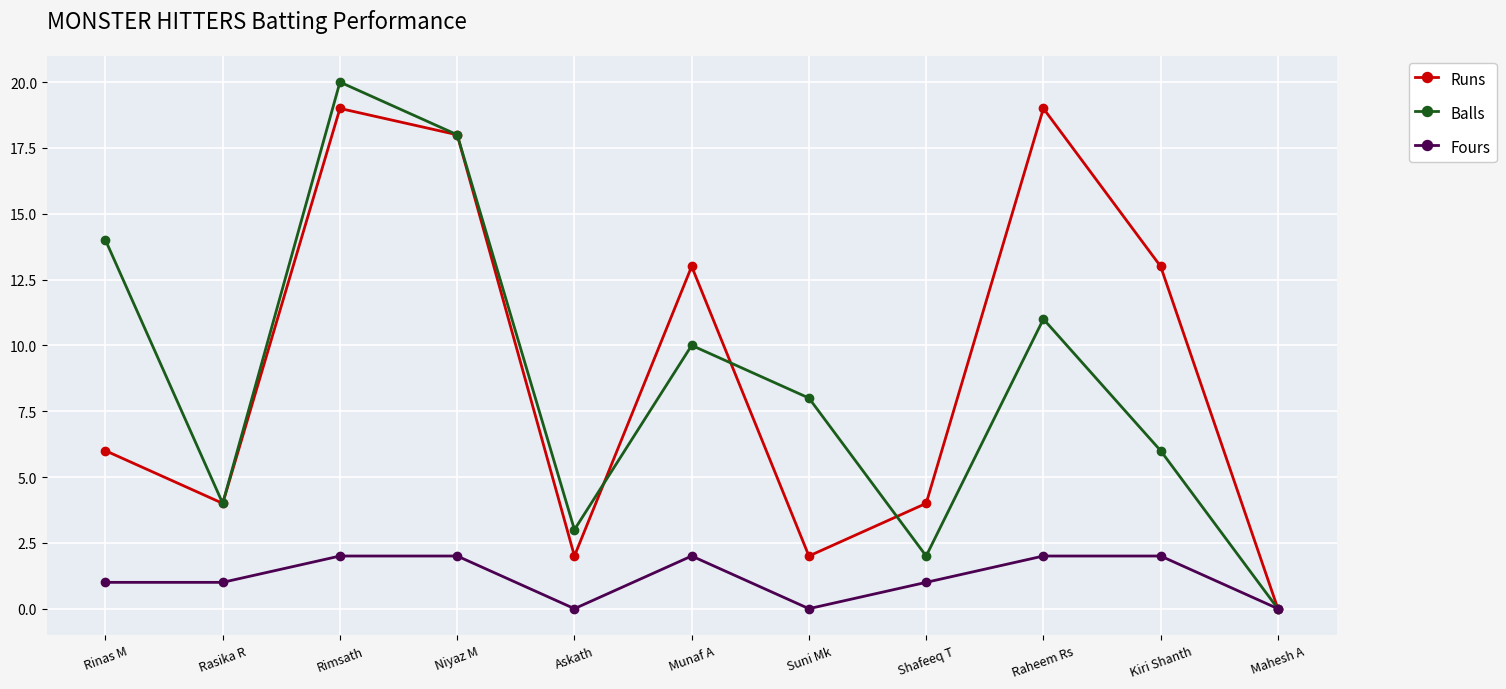

How many categories are shown in the chart?

11